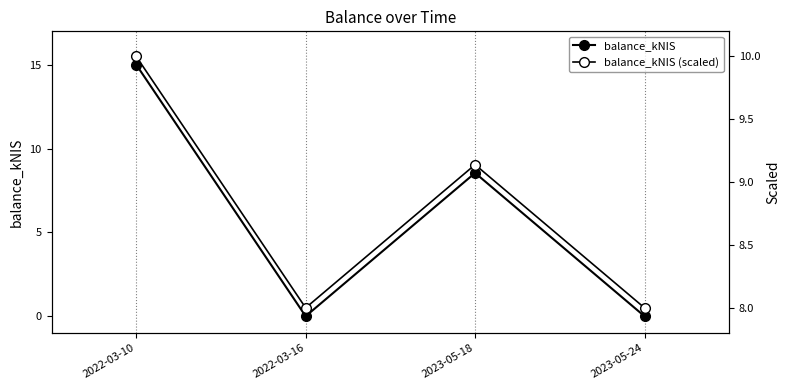

What is the label of the 3rd point from the left?

2023-05-18